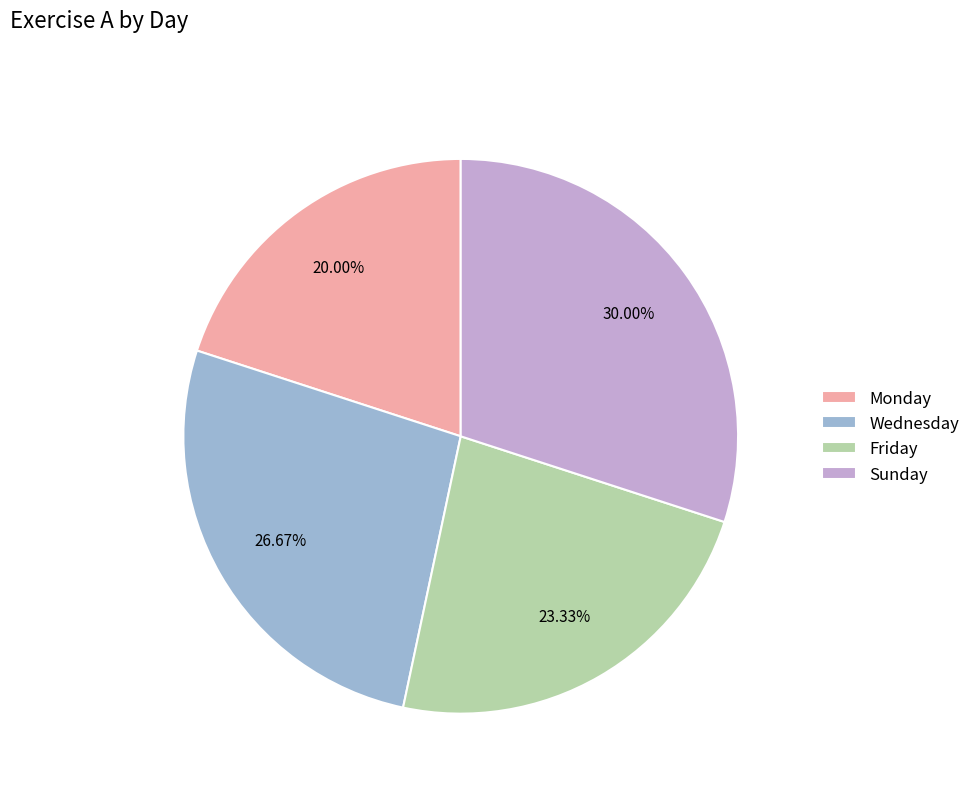

Rank the categories by value from highest to lowest.

Sunday, Wednesday, Friday, Monday